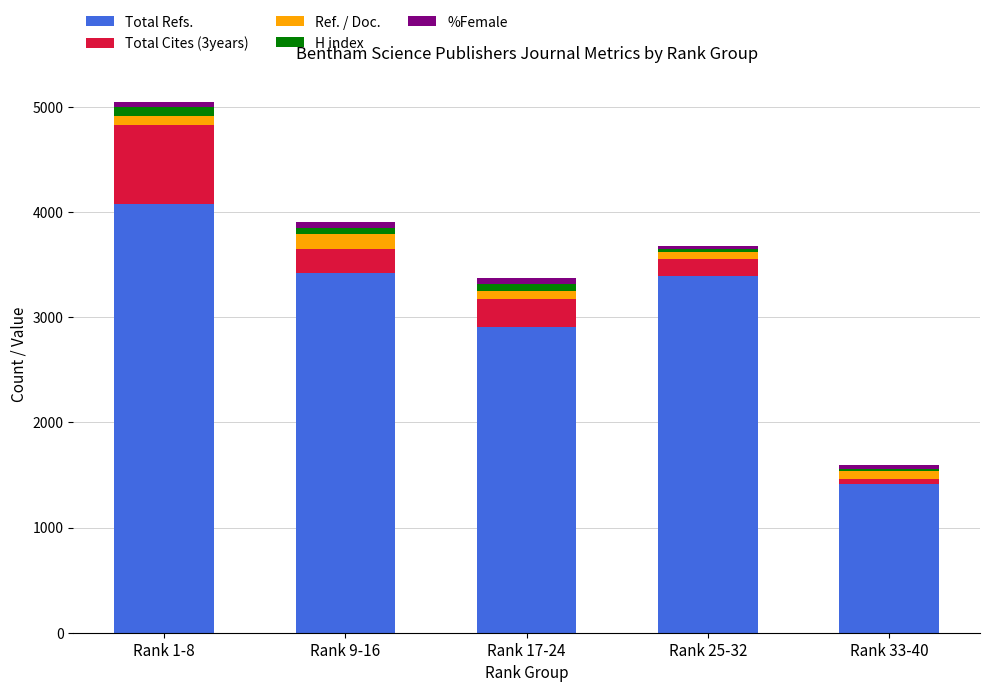

What is the highest value of the Total Refs. series?

4073